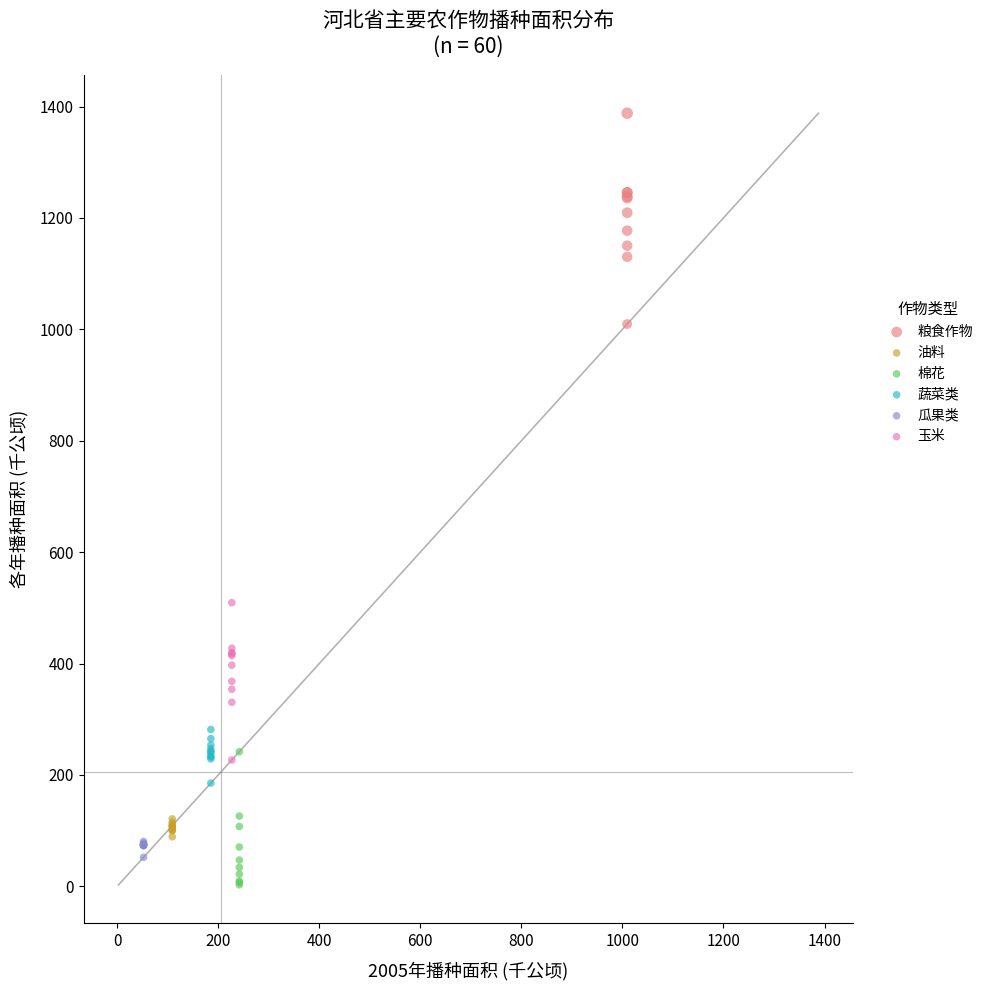

Which series reaches the maximum Y coordinate?

粮食作物